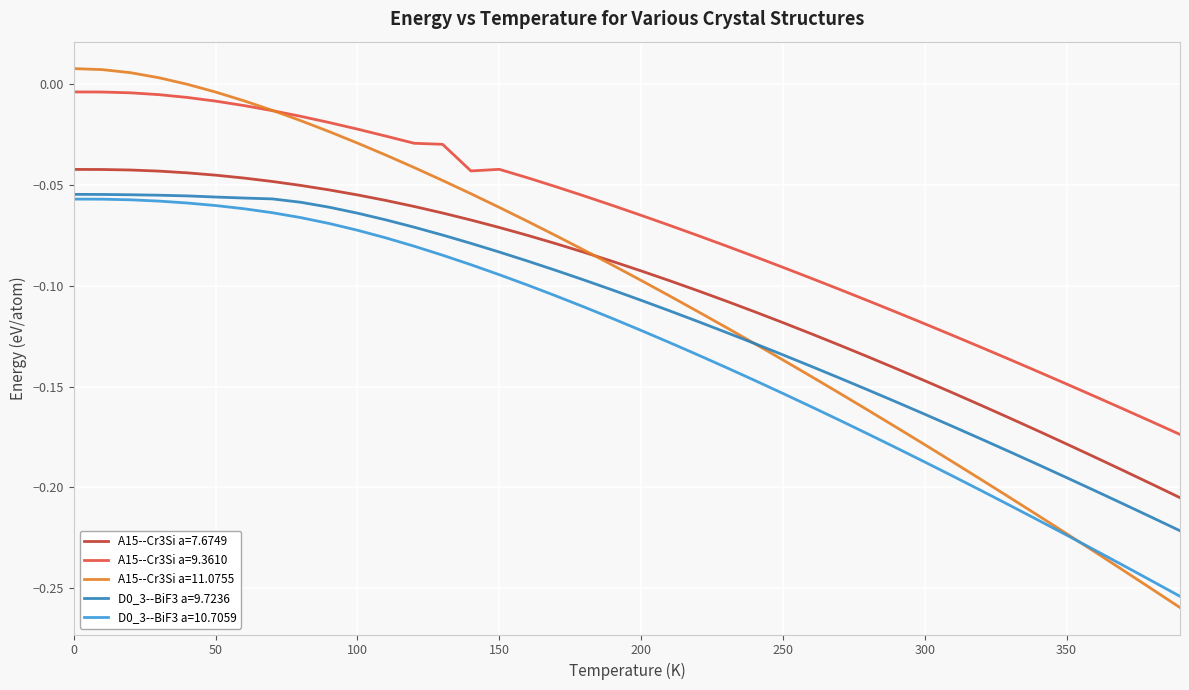

Which series has the largest range (max minus min)?

A15--Cr3Si a=11.0755